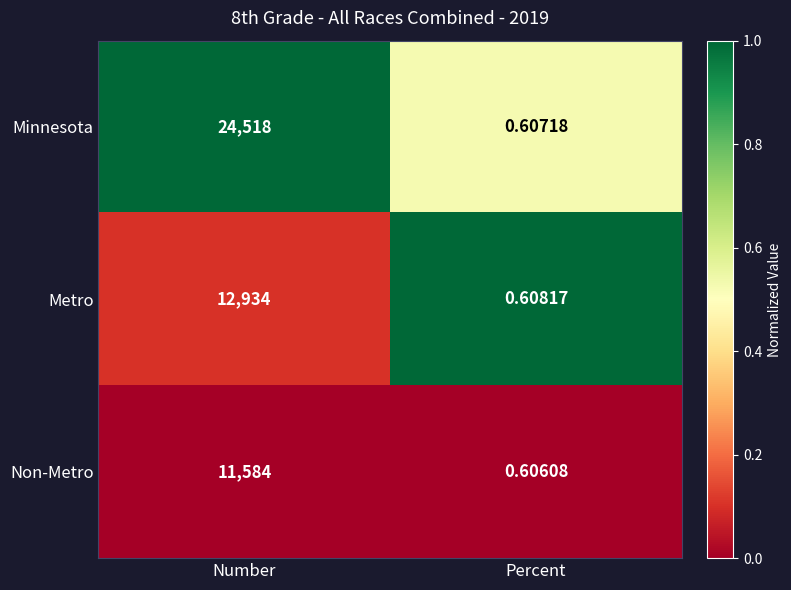

List the labels in order of Minnesota value, smallest first.

Percent, Number